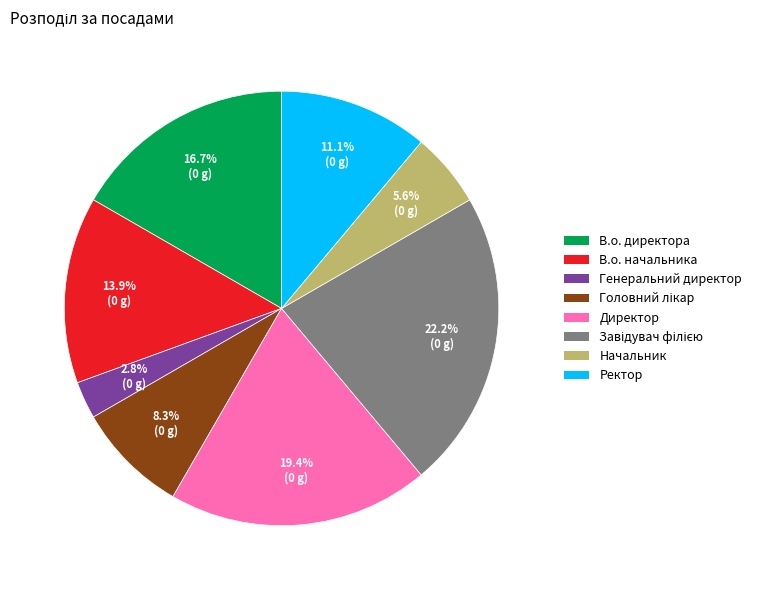

What is the smallest slice in the pie chart?

Генеральний директор